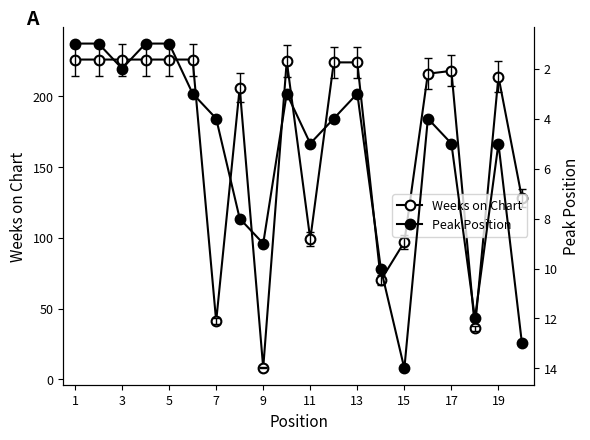

True or false: Peak Position has a value of 16 at 13.

False